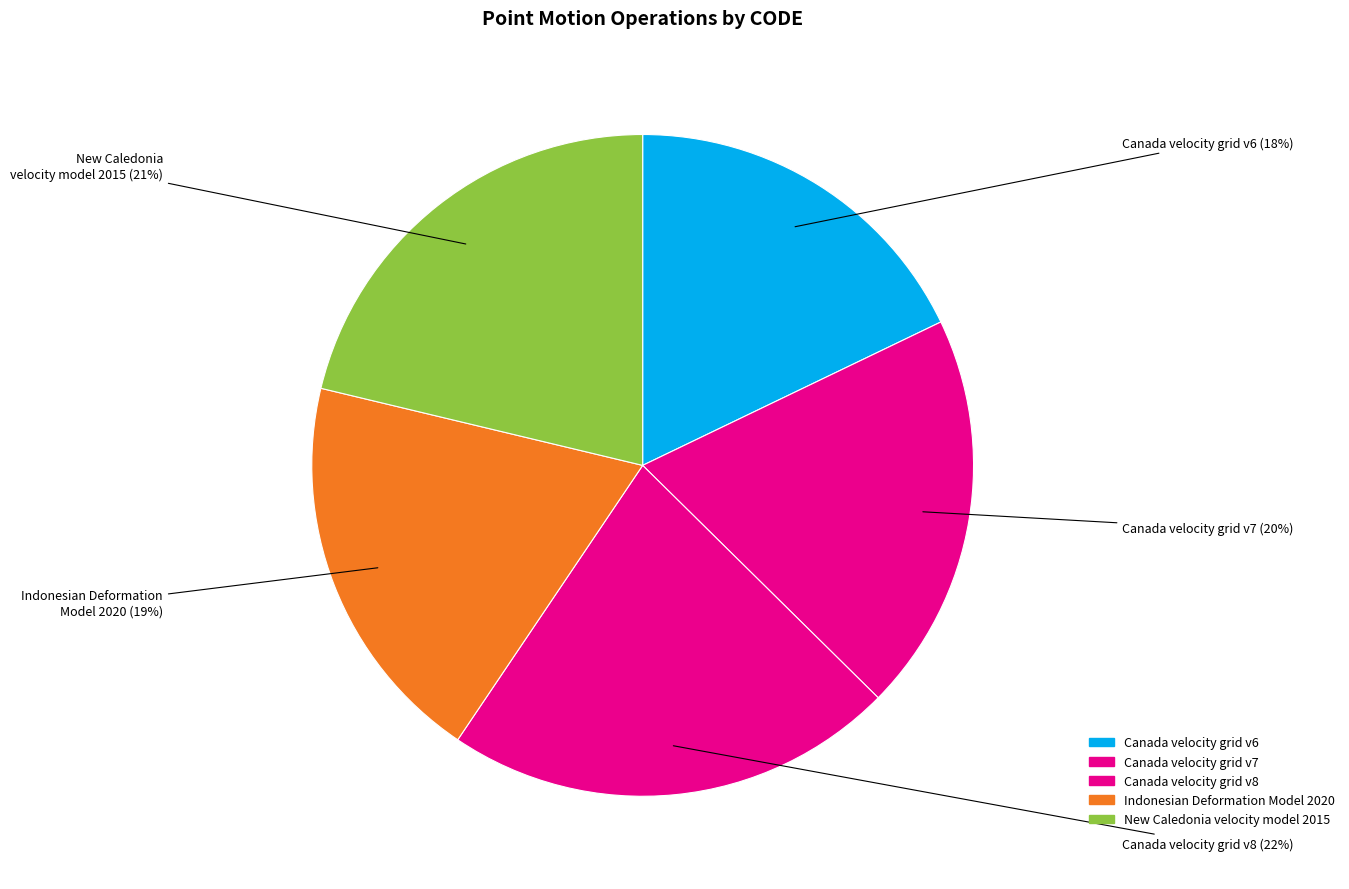

Do Indonesian Deformation Model 2020 and Canada velocity grid v7 together represent more than half of the pie?

No